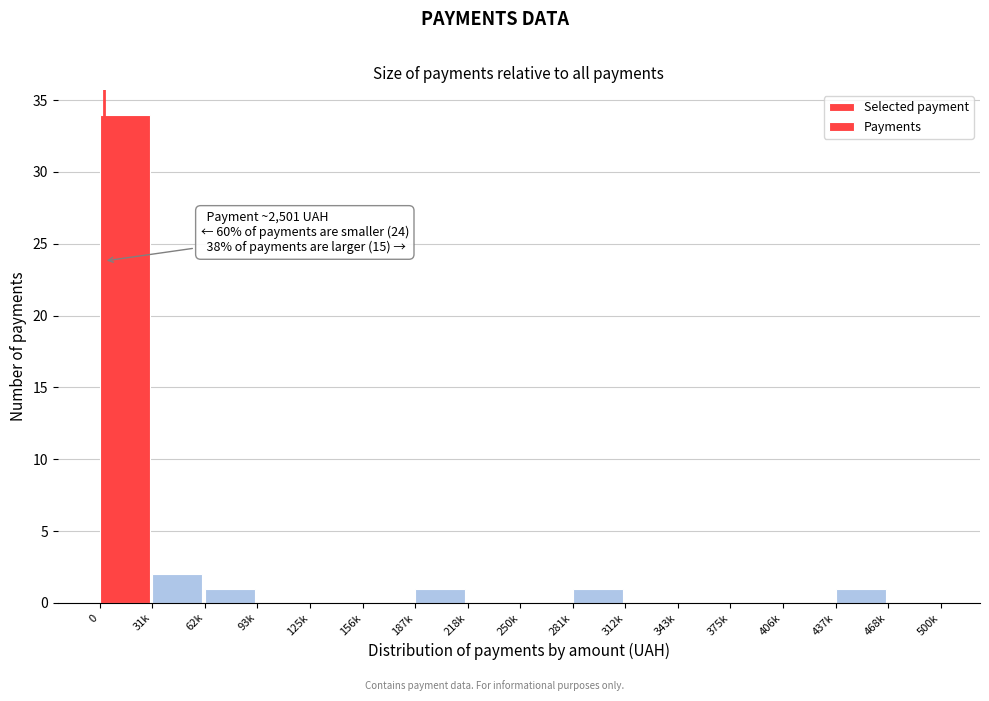

Reading right to left, list all the values displayed in this chart.

468k=0	437k=1	406k=0	375k=0	343k=0	312k=0	281k=1	250k=0	218k=0	187k=1	156k=0	125k=0	93k=0	62k=1	31k=2	0=34